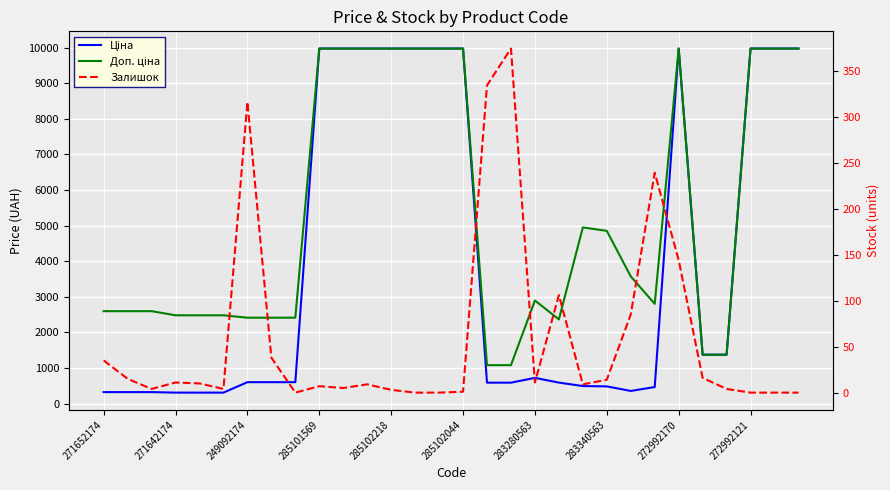

What value does the Доп. ціна series have at 283280563?

2897.8